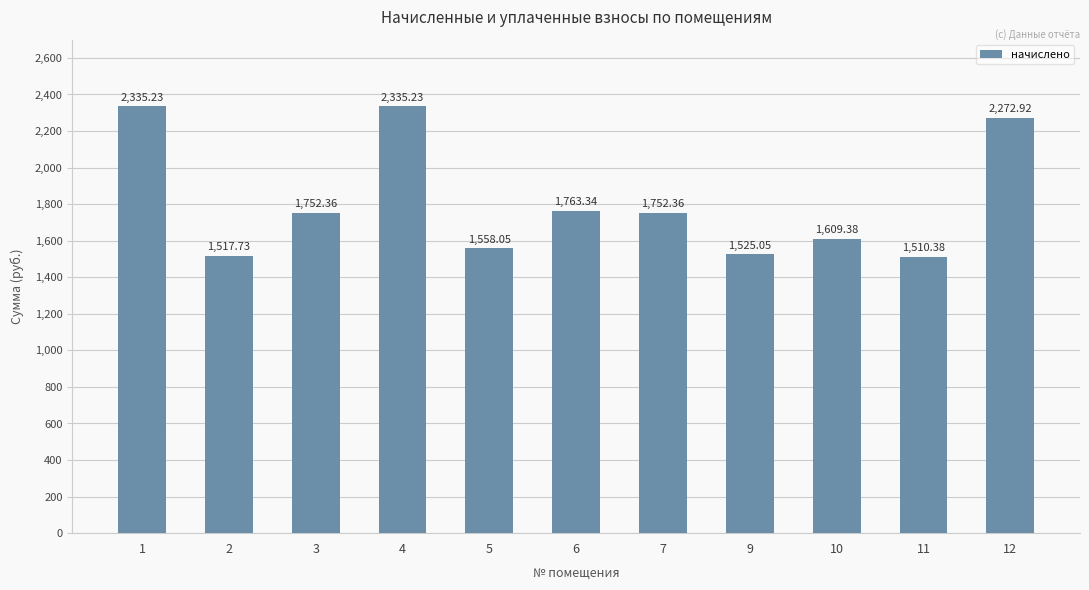

True or false: the data shows 1609.4 at 10.

True